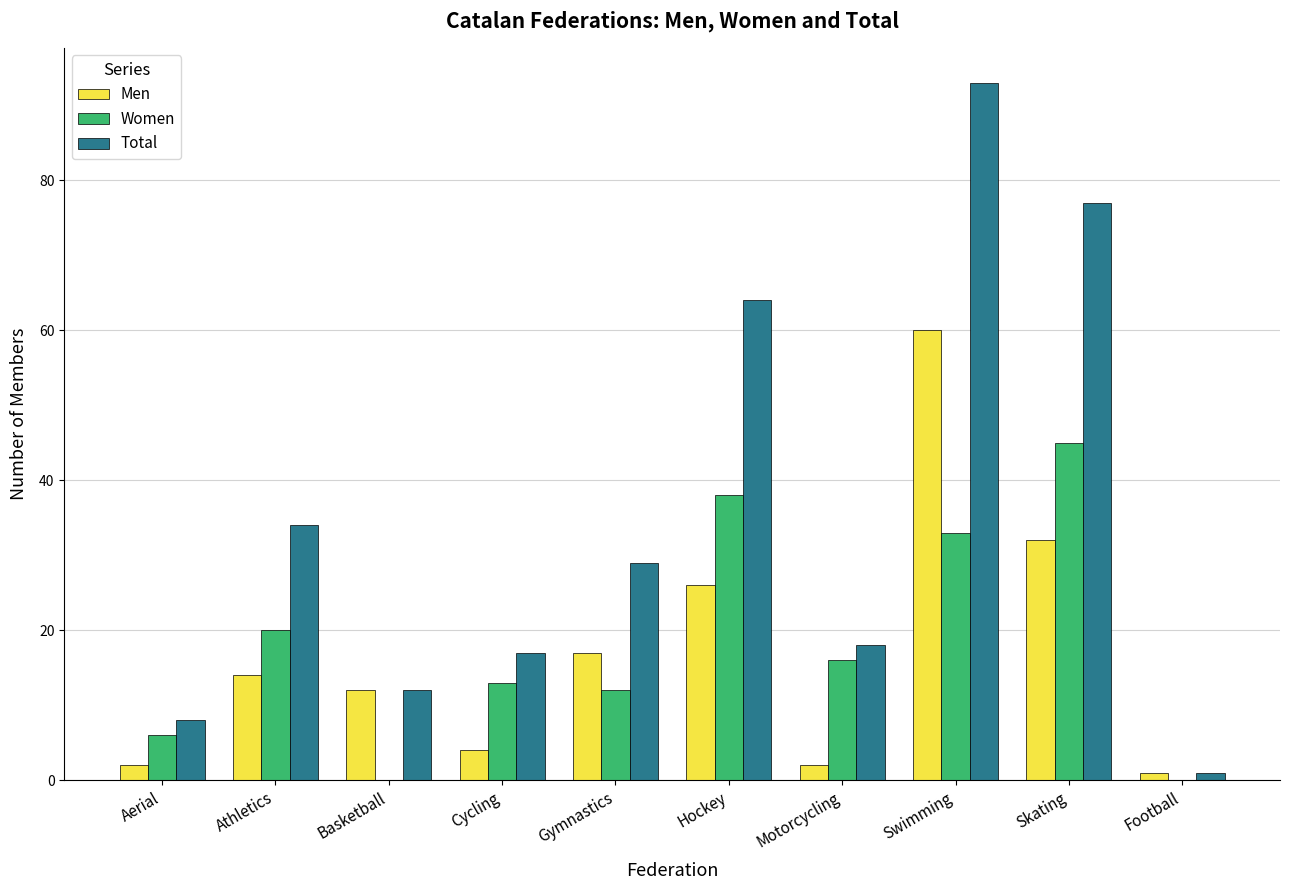

What is the sum of the Total values at Hockey and Athletics?

98